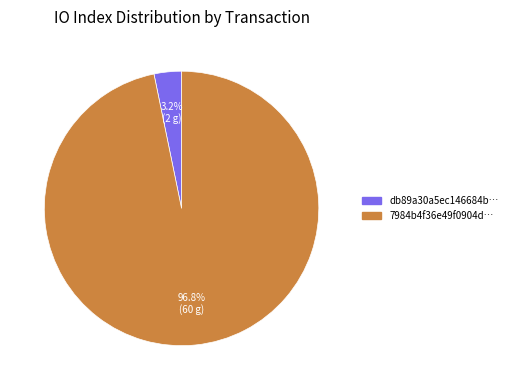

Does any single category account for the majority?

Yes